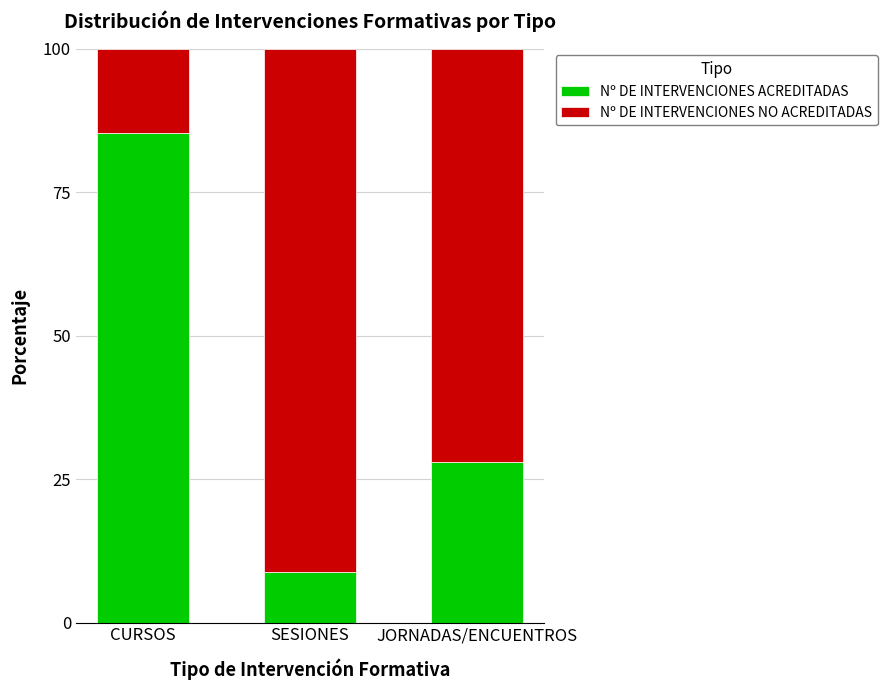

What is the difference between the maximum and minimum values in the Nº DE INTERVENCIONES ACREDITADAS series?

76.3